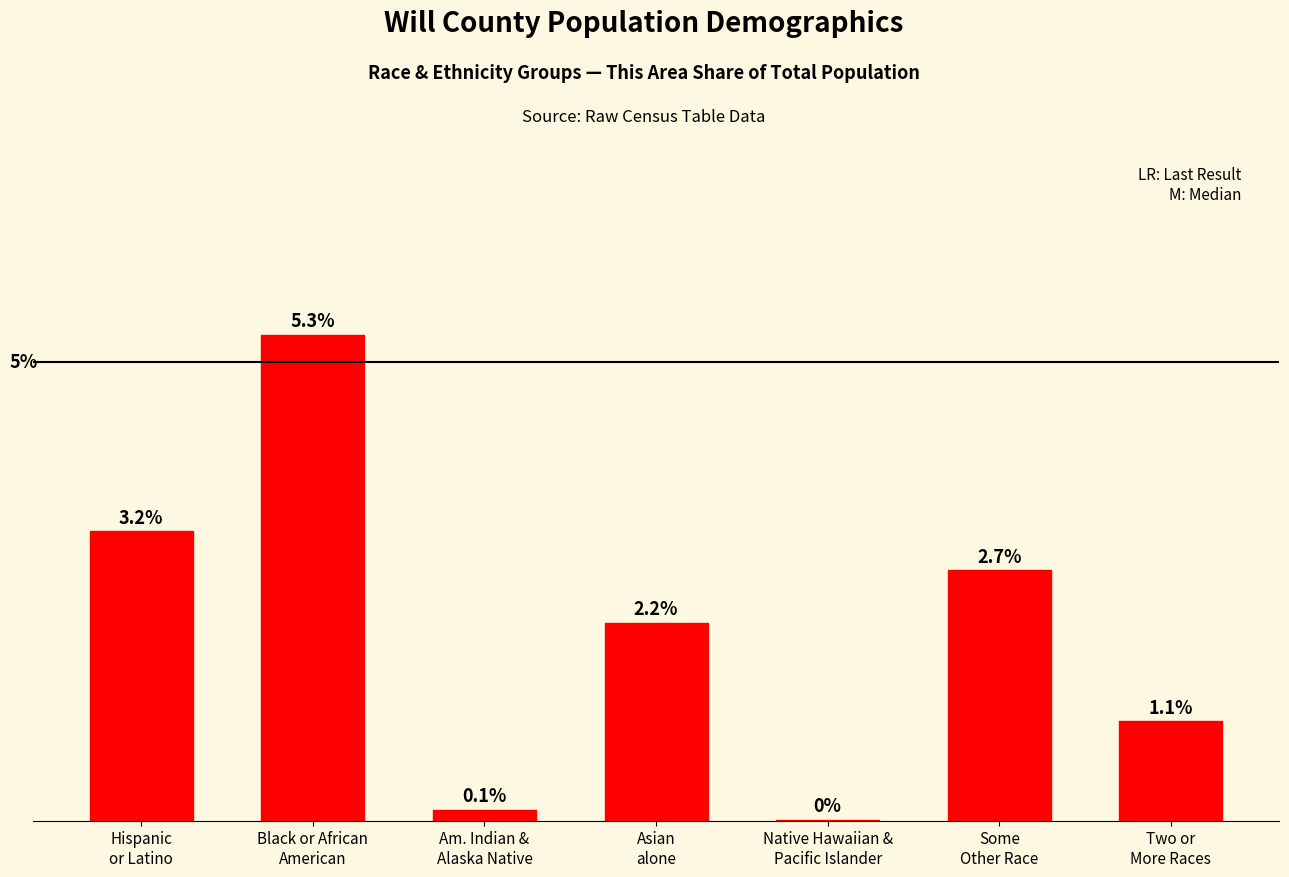

Are the bars horizontal?

No